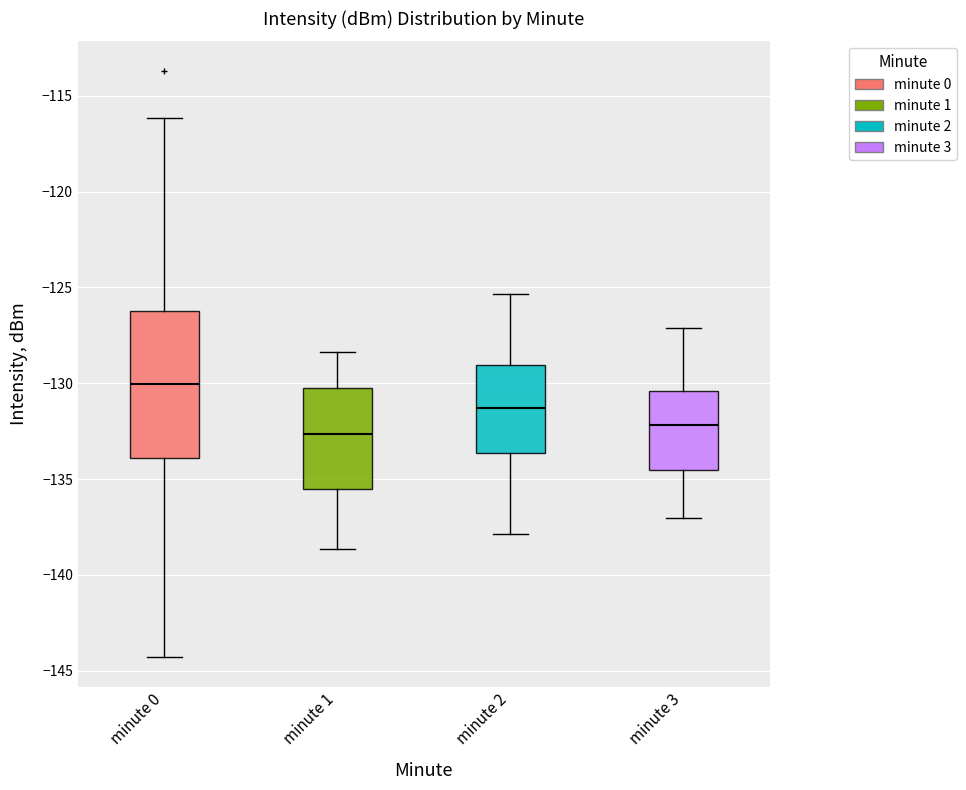

Which box's median line is the highest?

minute 0